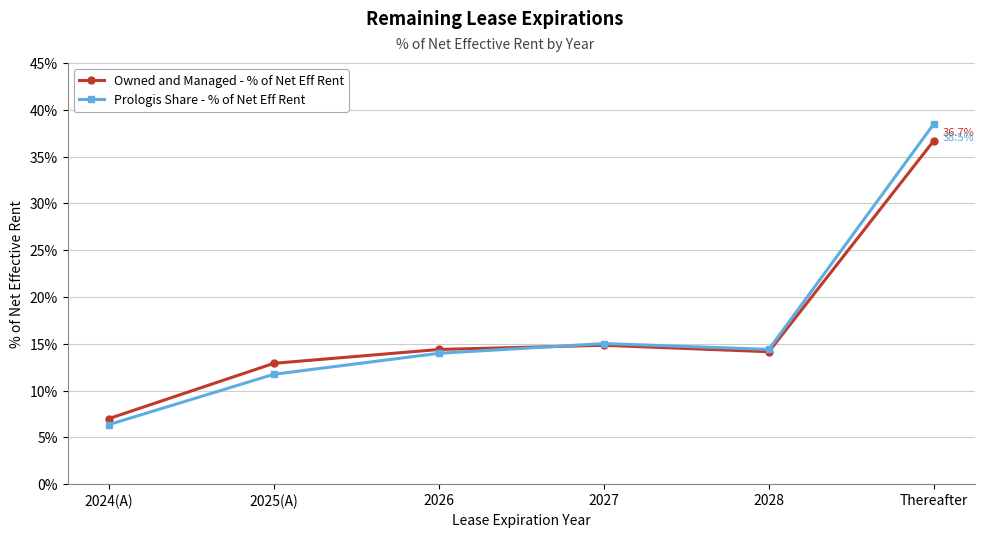

What are all the series names shown in the legend?

Owned and Managed - % of Net Eff Rent, Prologis Share - % of Net Eff Rent